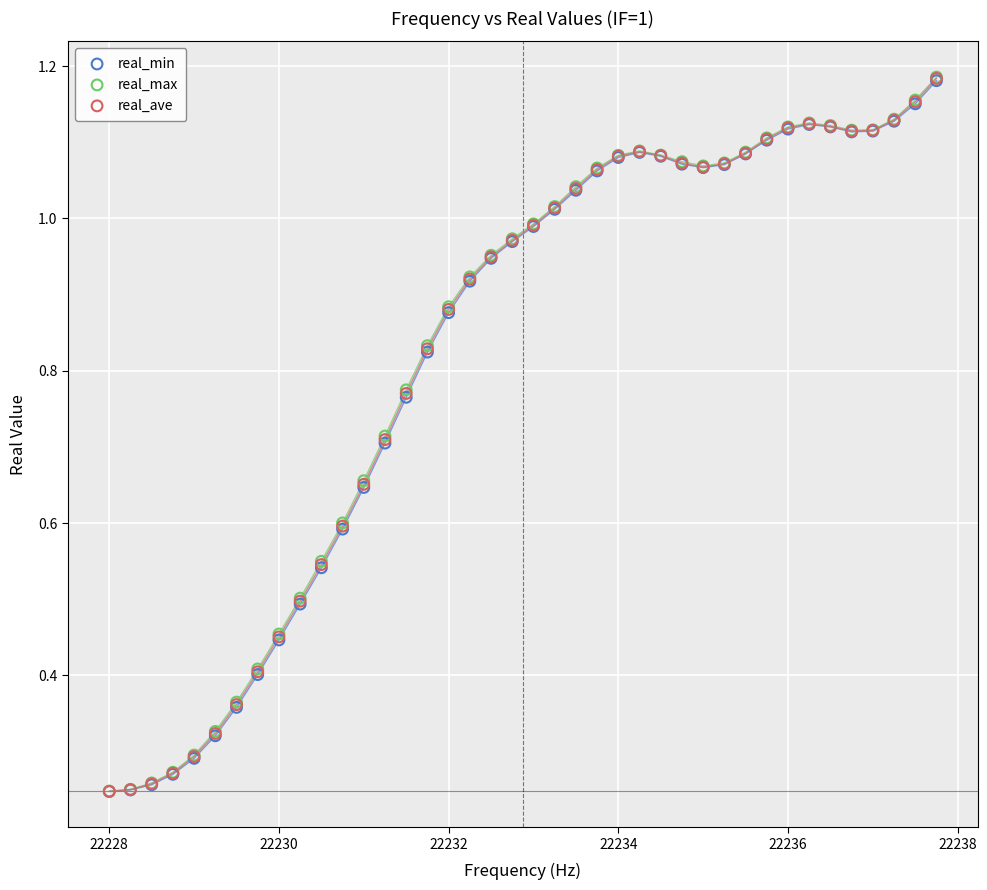

What are all the series names shown in the legend?

real_min, real_max, real_ave